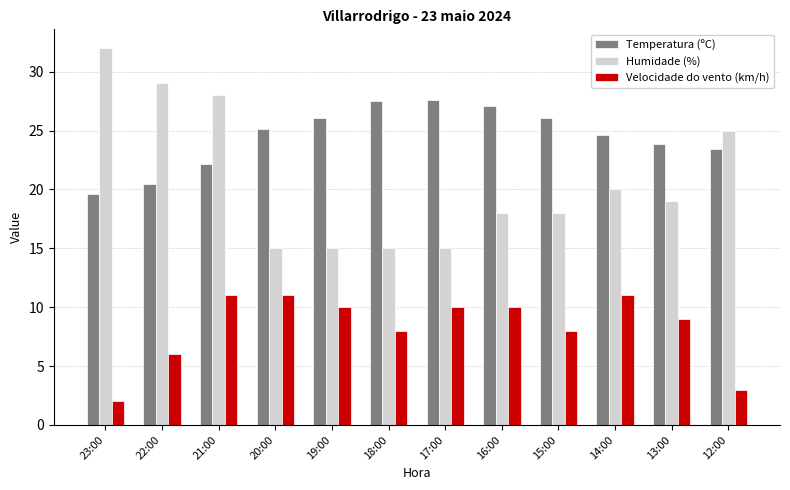

What is the highest value of the Temperatura (ºC) series?

27.6